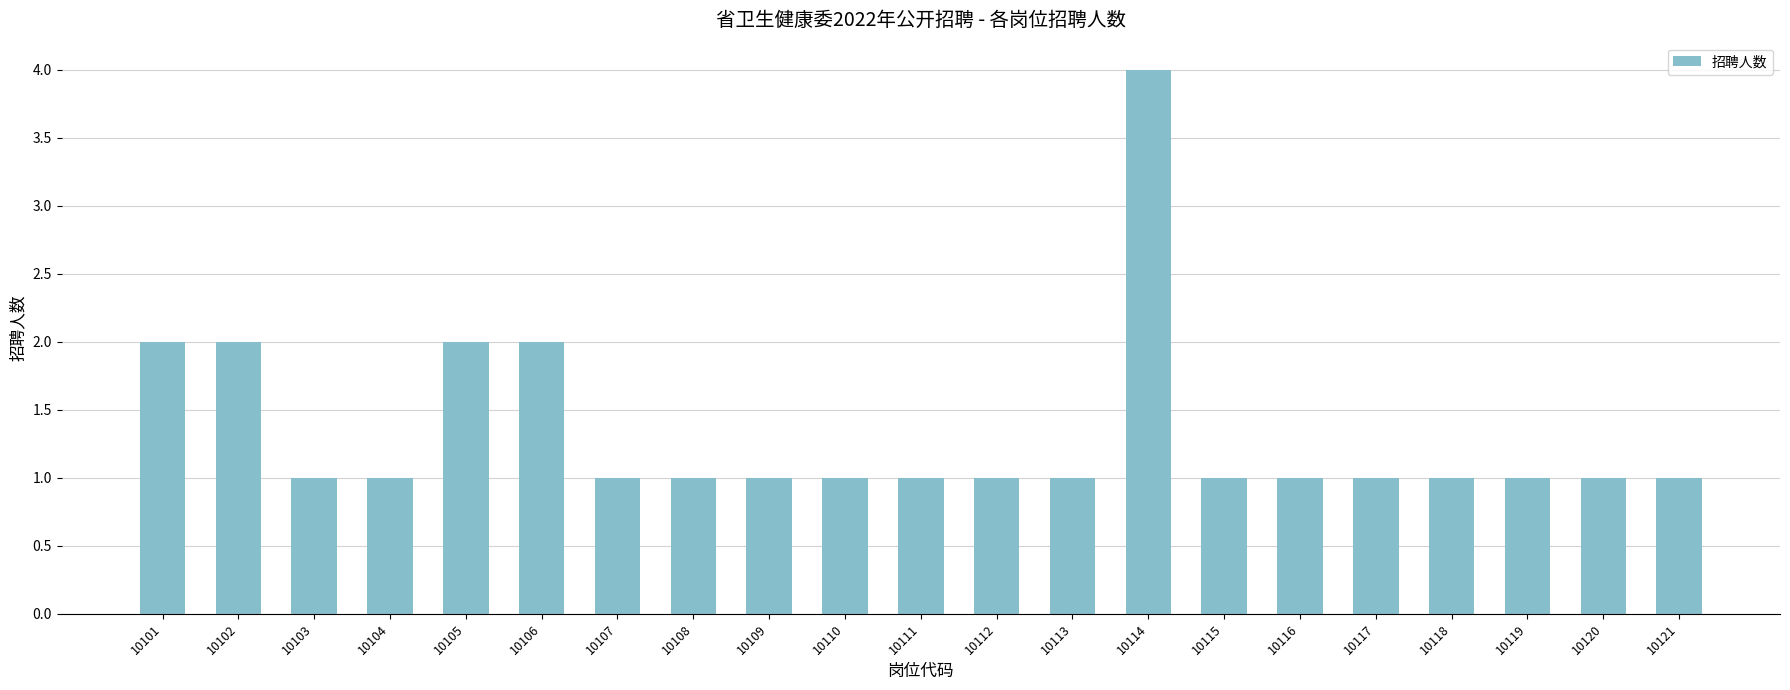

The value at 10104 is 1. True or false?

True